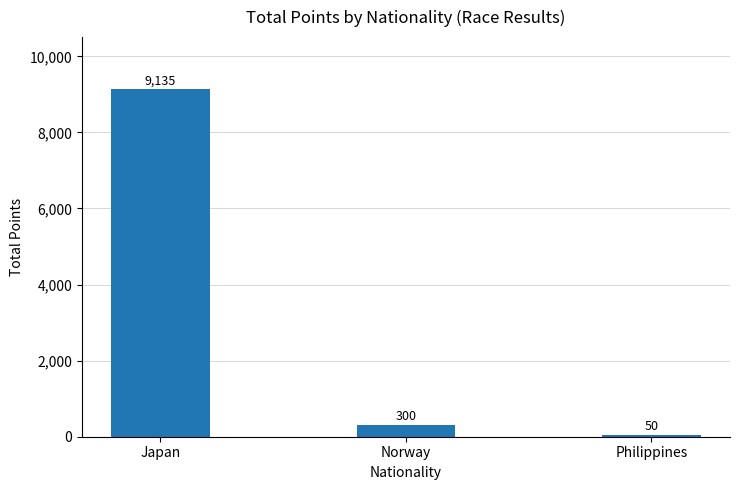

What is the difference between the values at Philippines and Japan?

9085